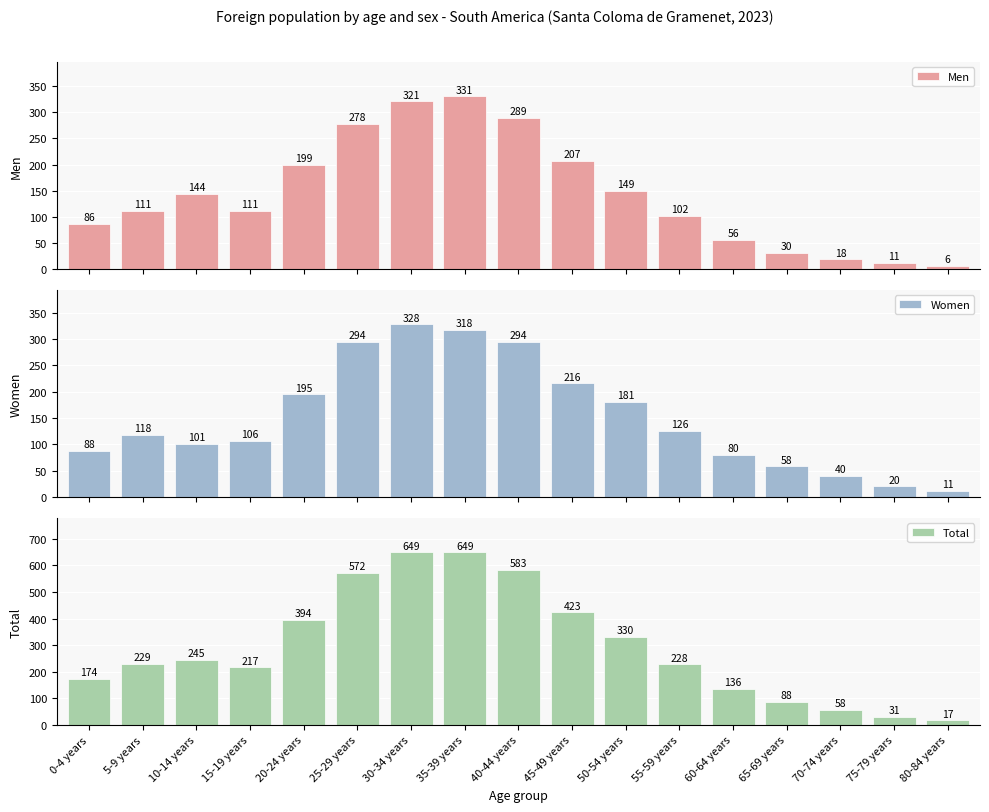

Count the number of categories in the chart.

17